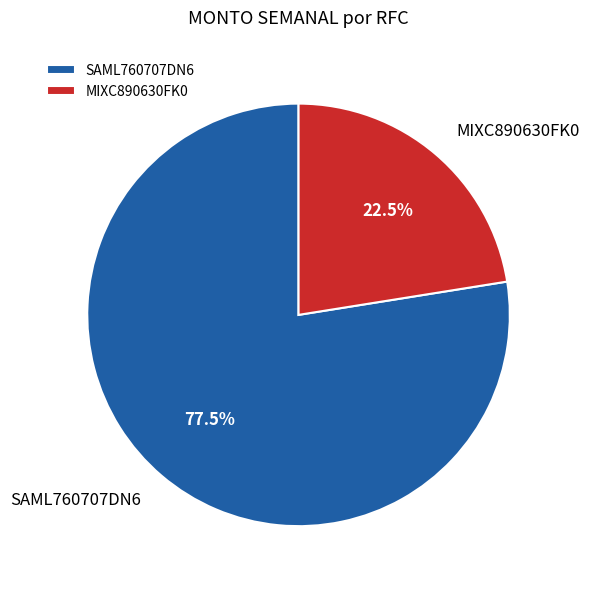

To the nearest percent, what is the difference between the largest and smallest slice percentages?

55%